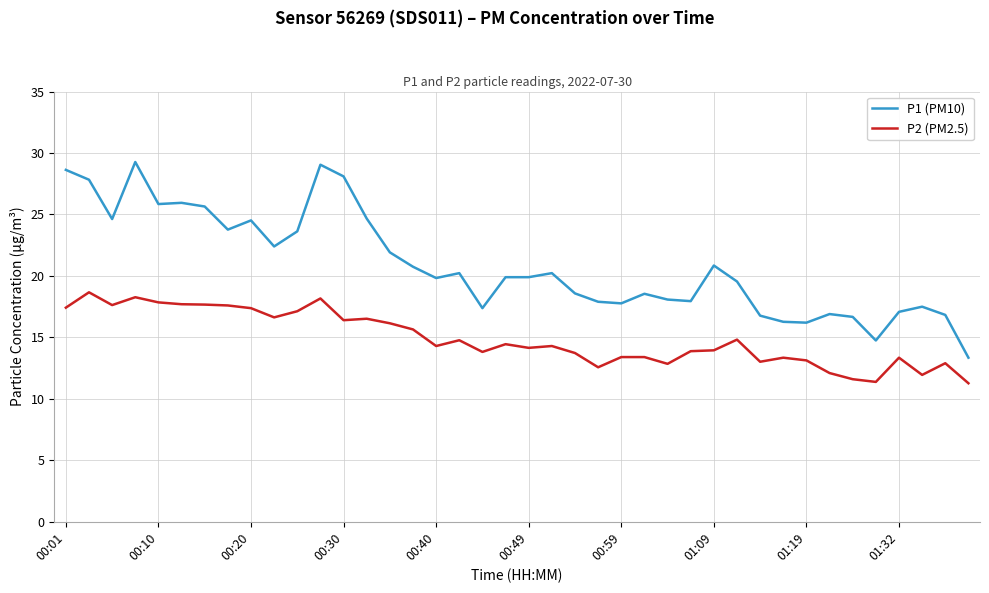

Which series has the largest range (max minus min)?

P1 (PM10)